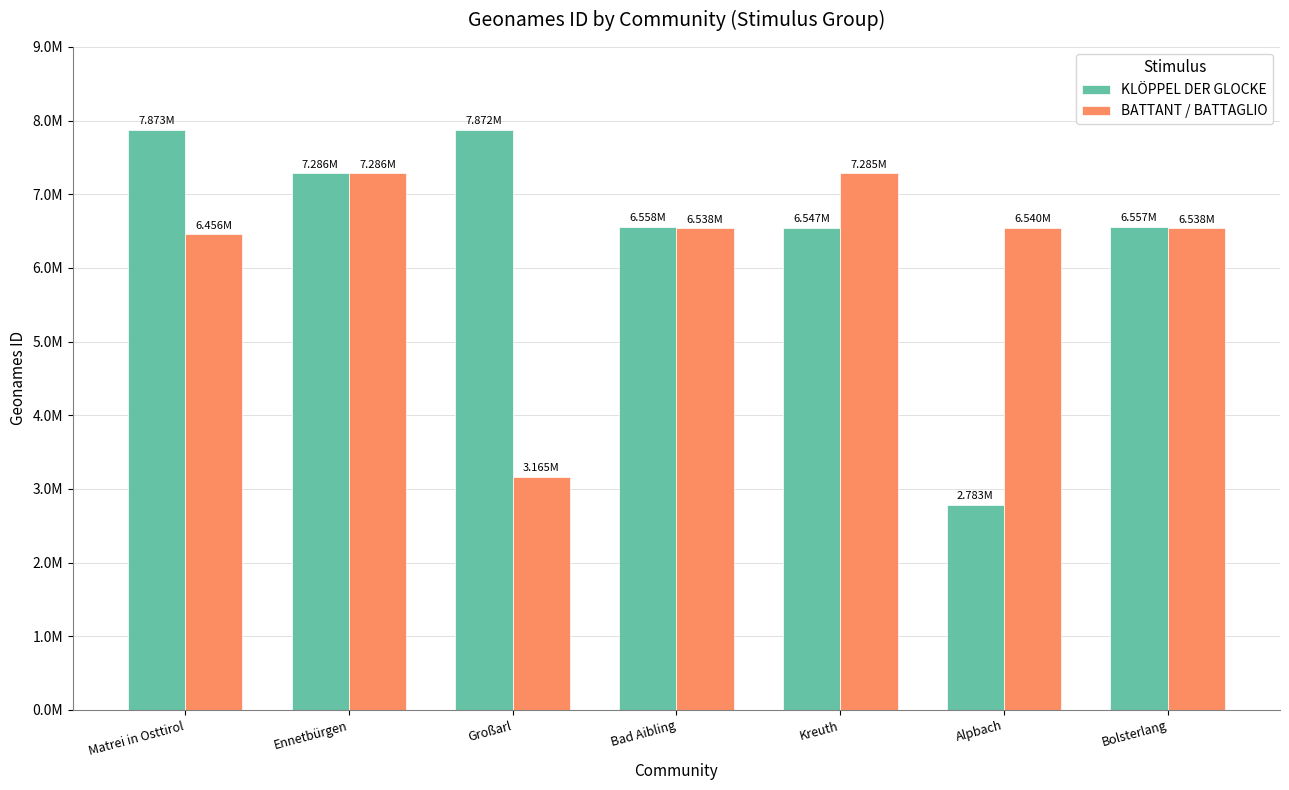

Rank the categories by BATTANT / BATTAGLIO value from highest to lowest.

Ennetbürgen, Kreuth, Alpbach, Bad Aibling, Bolsterlang, Matrei in Osttirol, Großarl